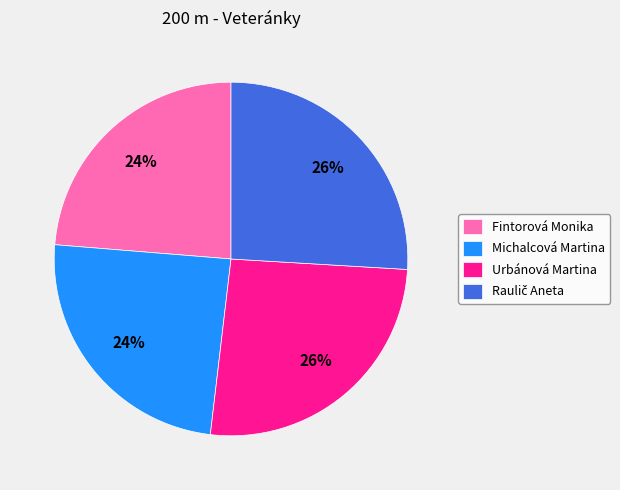

Count the number of slices in the pie.

4